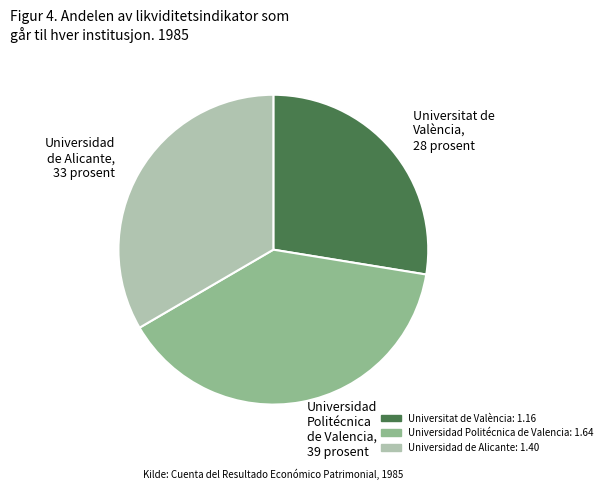

Do Universitat de València, 28 prosent and Universidad Politécnica de Valencia, 39 prosent together represent more than half of the pie?

Yes